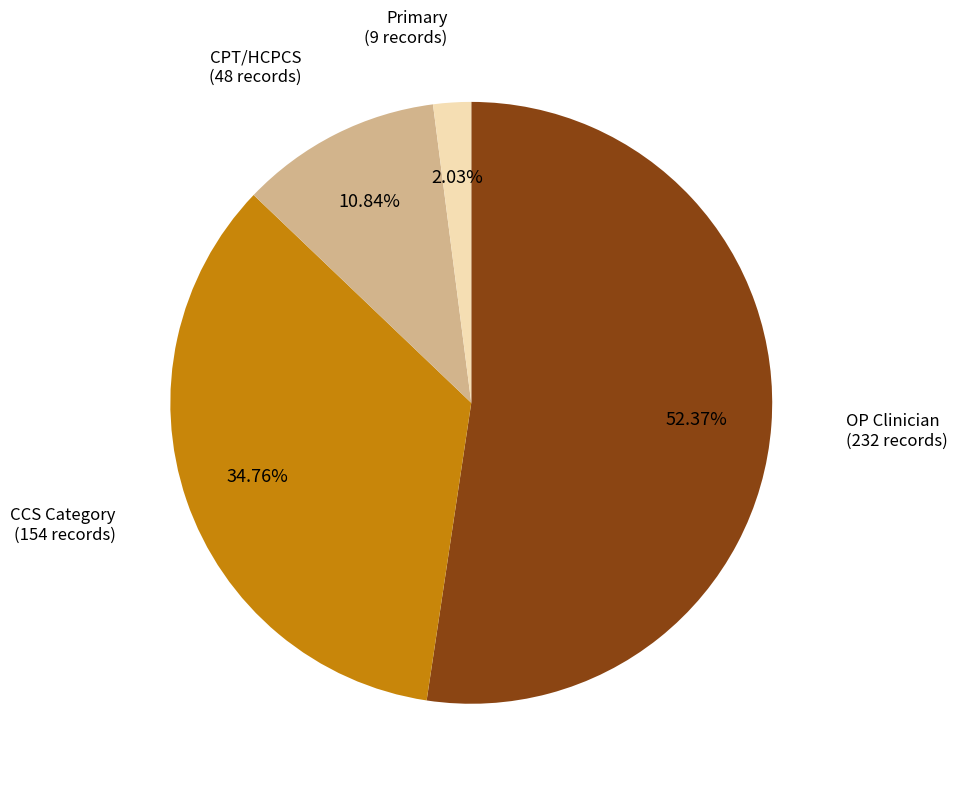

Does any single category account for the majority?

Yes